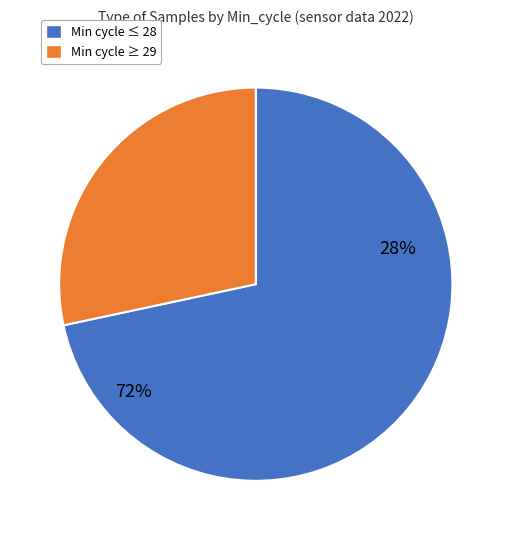

The 30 slice represents 1% of the pie. True or false?

False